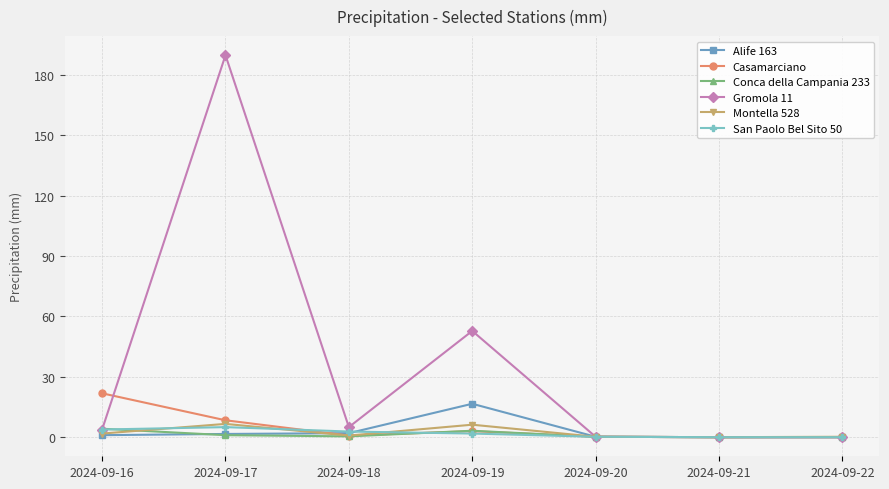

Count the number of categories in the chart.

7